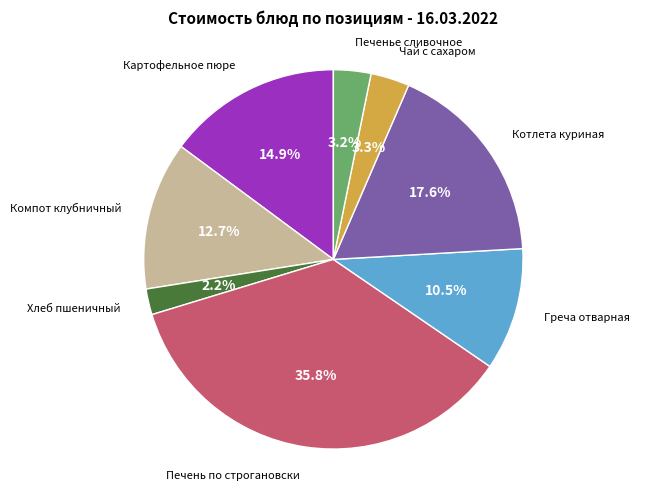

Is there a majority slice in this chart?

No